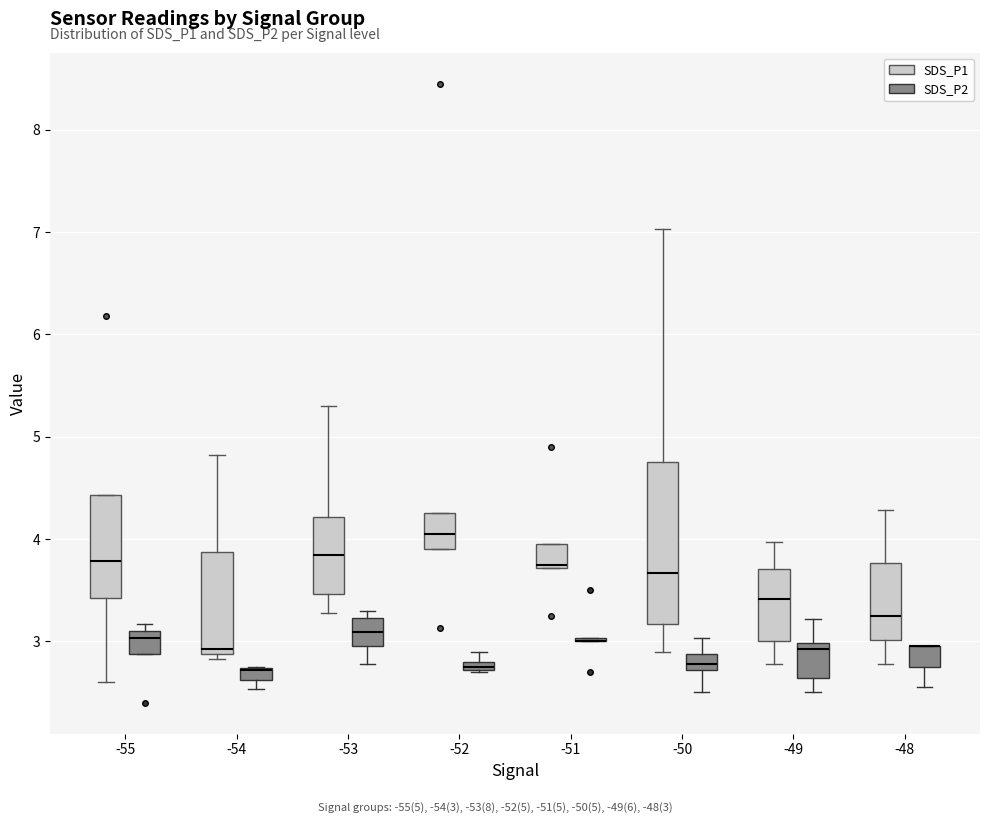

Comparing the boxes themselves (not the whiskers), which one is the tallest?

-50 (SDS_P1)